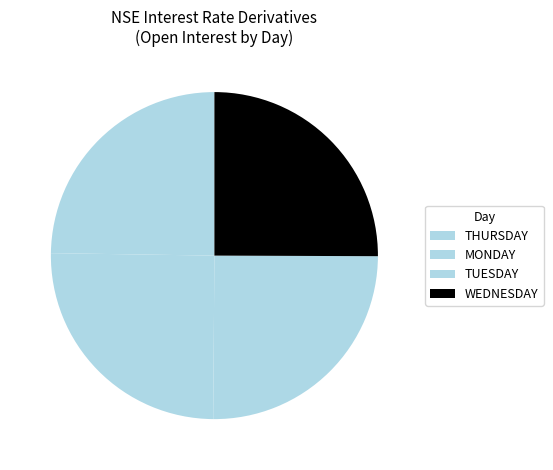

Does TUESDAY represent more than half of the total?

No